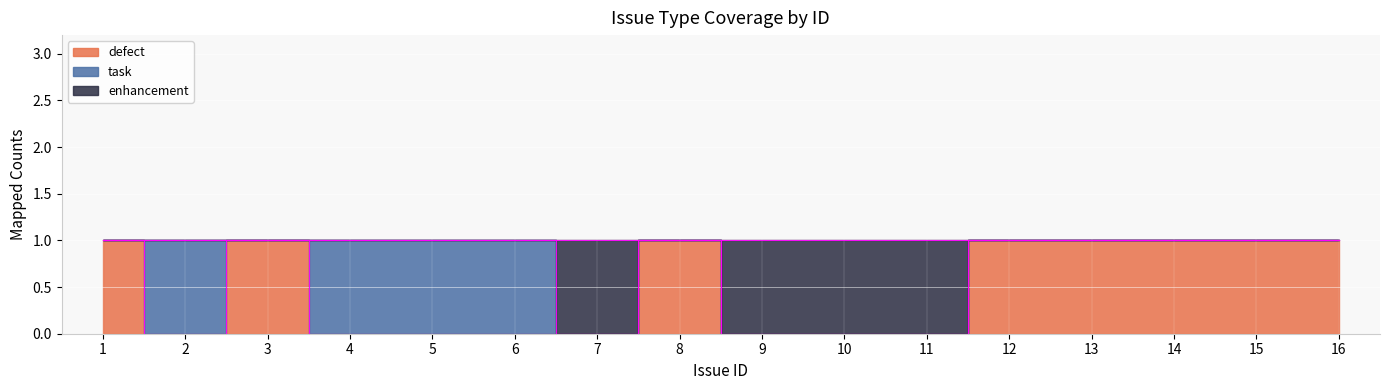

True or false: defect and enhancement cross at least once.

False